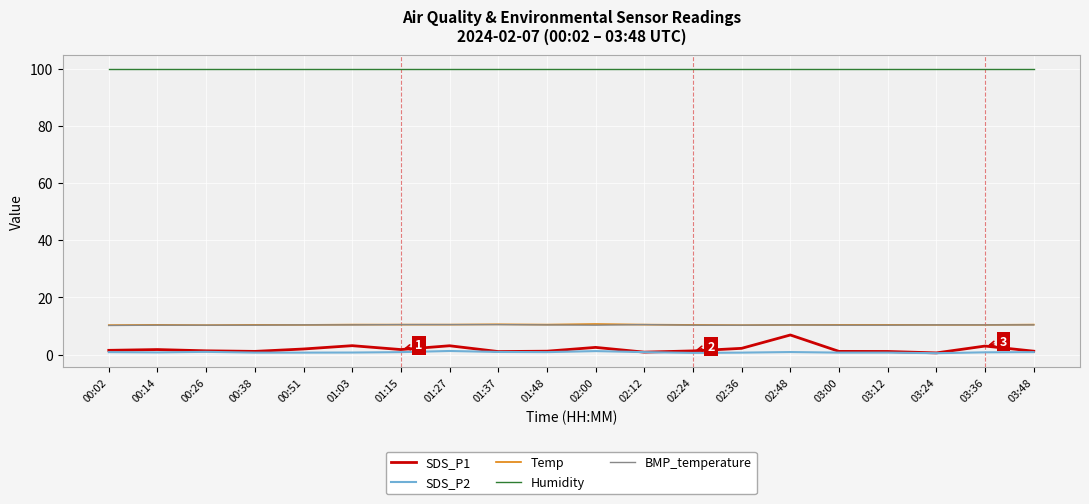

True or false: SDS_P1 and Temp intersect in this chart.

False